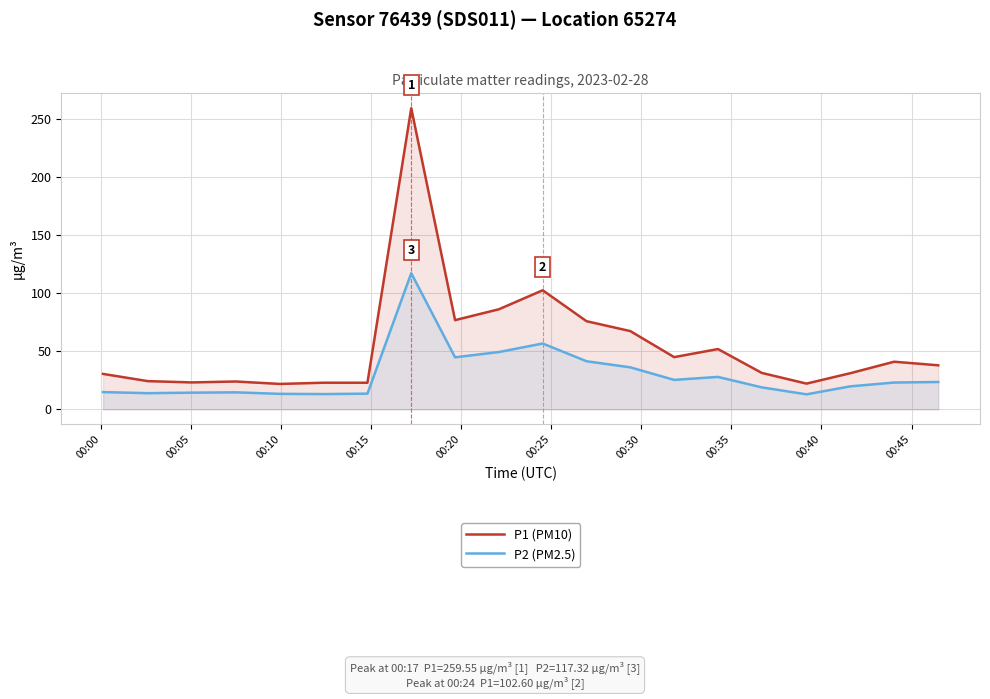

Reading left to right, what are all the values shown in this chart?

P1 (PM10): 30.5	24.3	23.1	23.9	21.9	22.9	22.9	259.6	76.8	86.2	102.6	75.9	67.4	45.0	51.9	31.4	22.1	31.1	41.0	37.9
P2 (PM2.5): 14.8	13.9	14.3	14.6	13.3	13.1	13.5	117.3	44.8	49.4	56.7	41.4	36.1	25.3	27.9	18.9	12.9	19.8	23.1	23.5